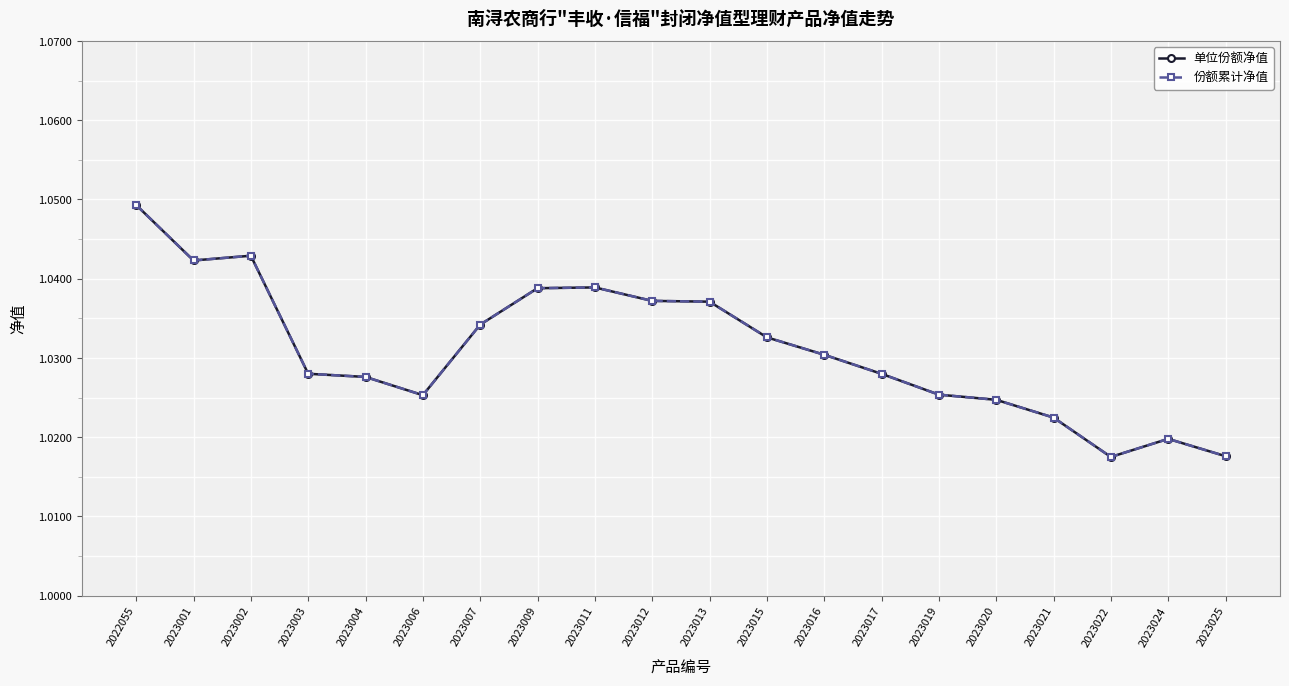

Where is 份额累计净值 nearest to the value 1?

2023022